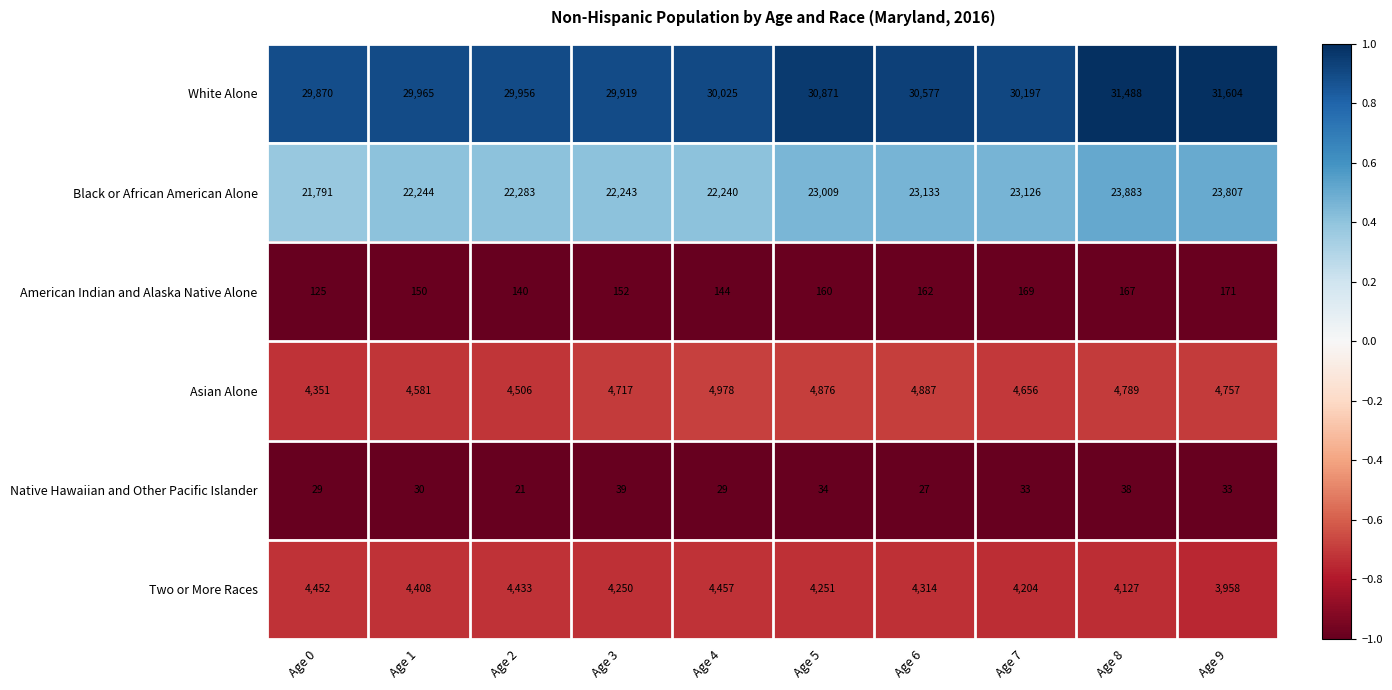

What is the sum of the American Indian and Alaska Native Alone values at Age 7 and Age 4?

313